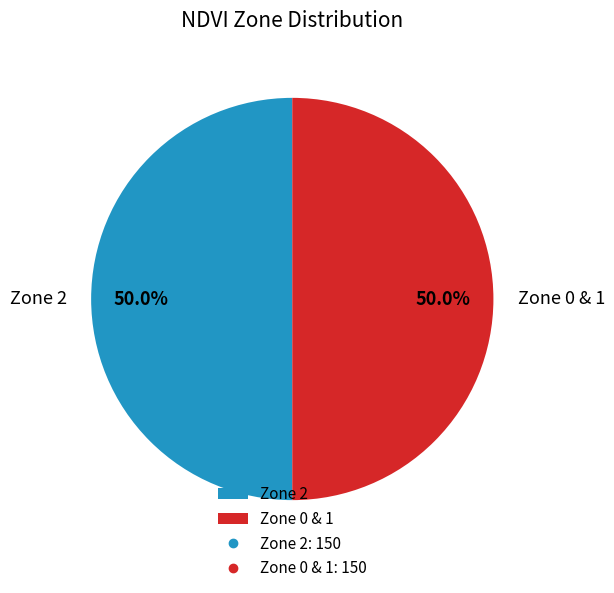

How many slices are in this pie chart?

2